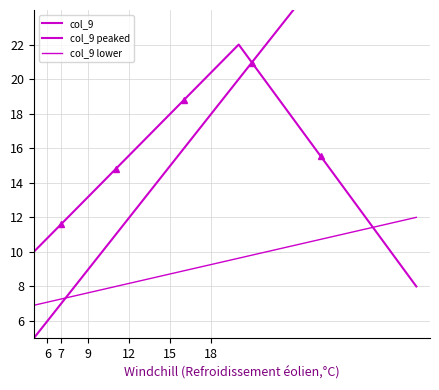

After their last crossing, which series has the higher values: col_9 or col_9 peaked?

col_9